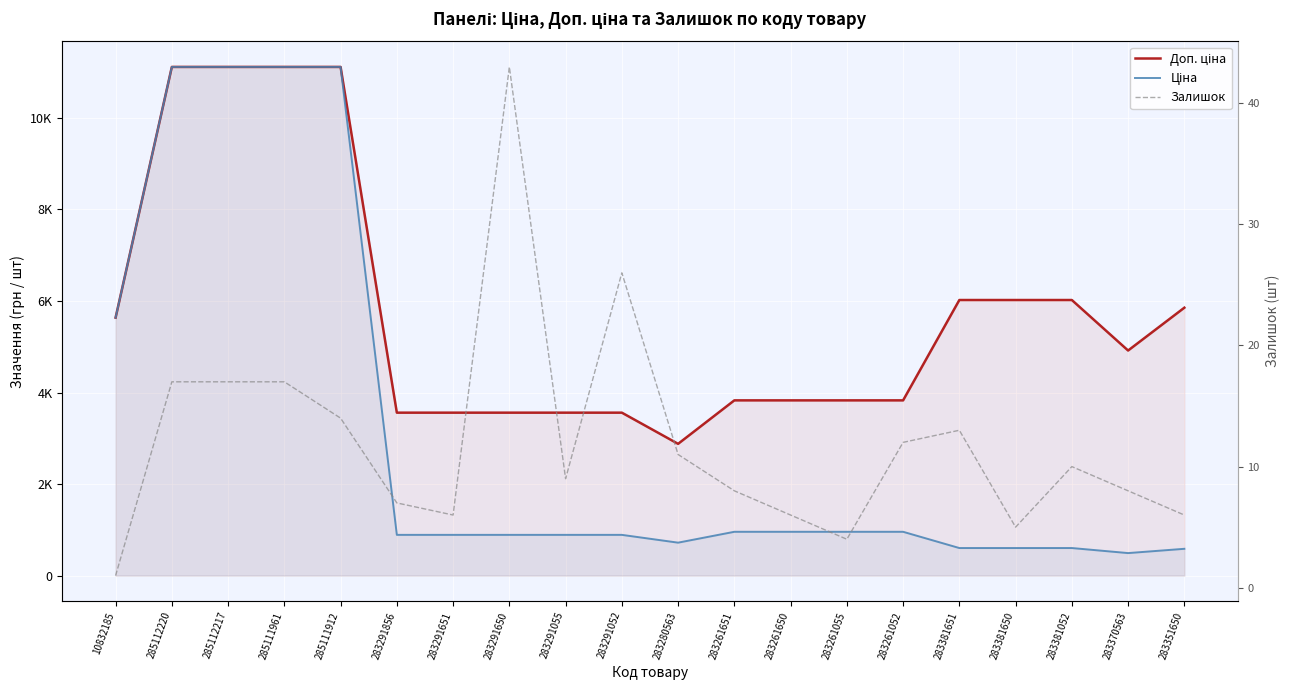

Which category has the lowest value in the Доп. ціна series?

283280563